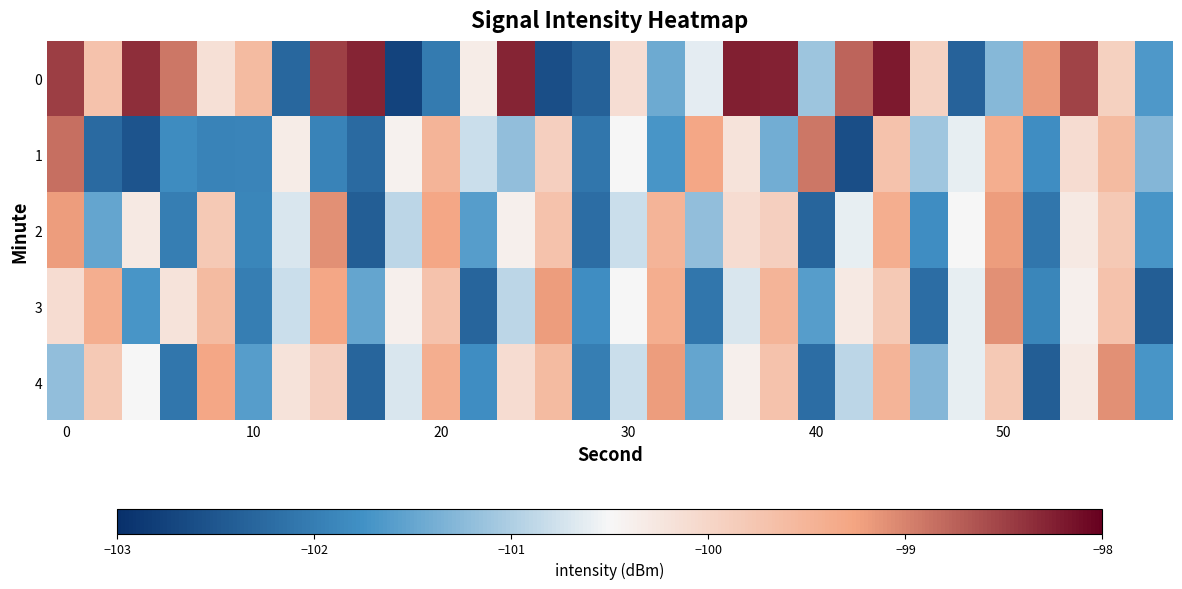

At how many categories does at least one series exceed -100?

23